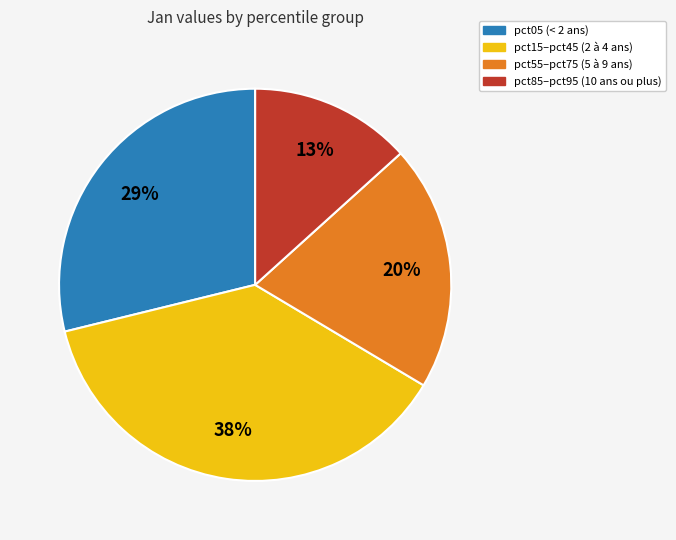

To the nearest percent, what is the average slice percentage?

25%